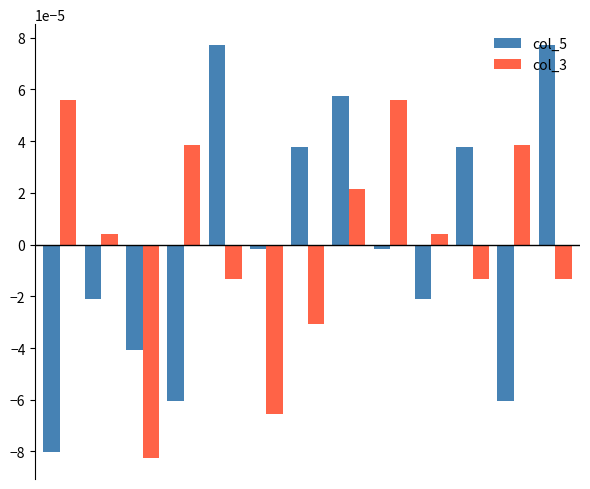

List the series in order of their peak value, lowest first.

col_3, col_5